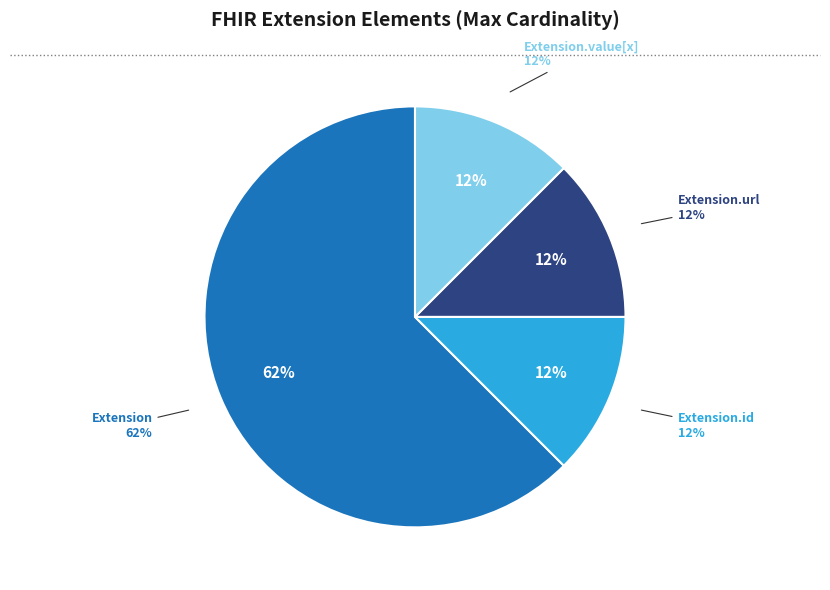

Which has a higher value, Extension.url or Extension.extension?

Extension.url